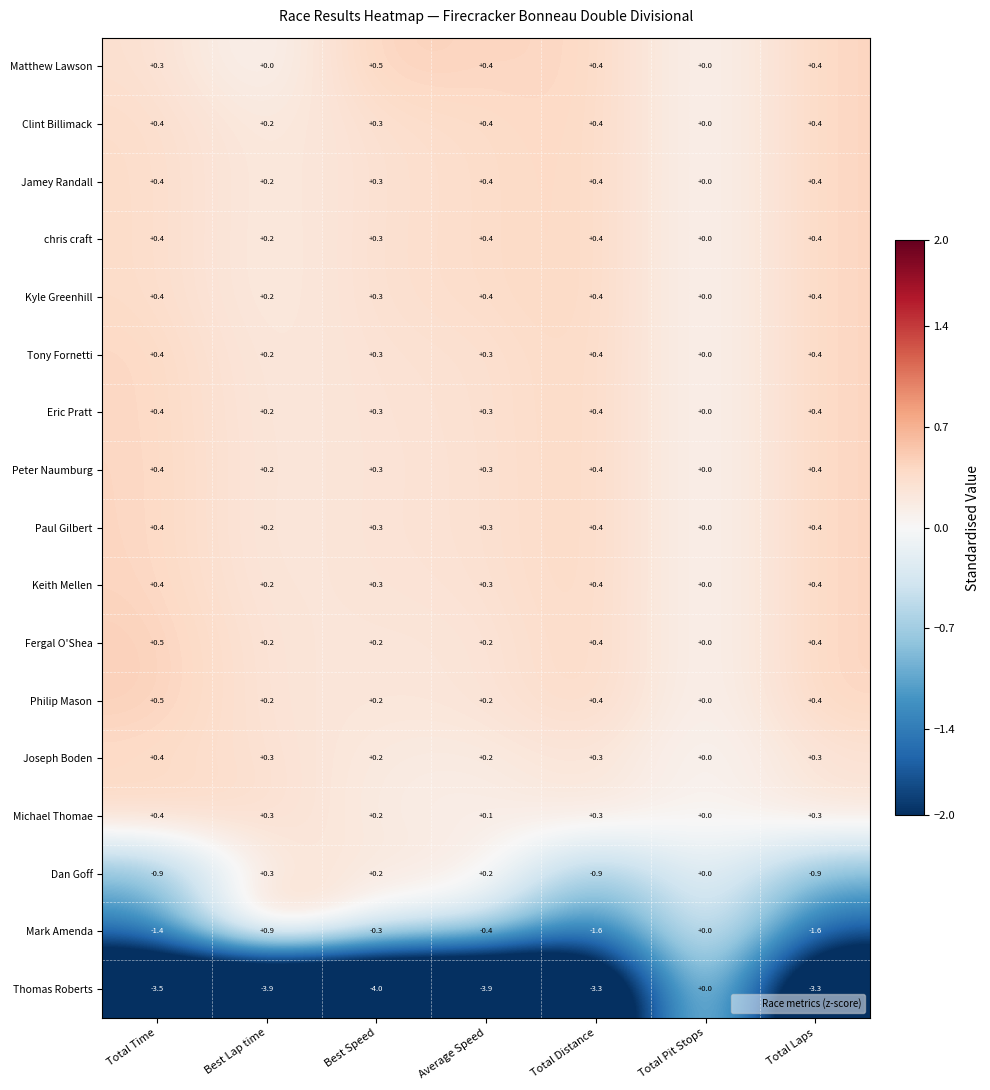

True or false: Peter Naumburg has a value of 0.3 at Best Speed.

True